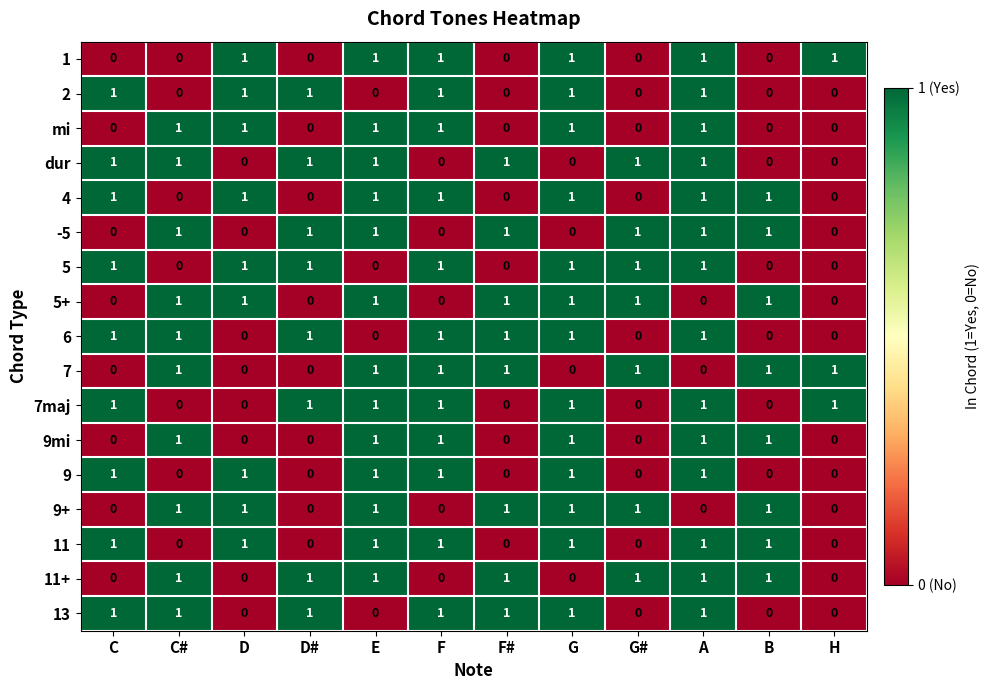

How many positive values does the 9+ series have?

7